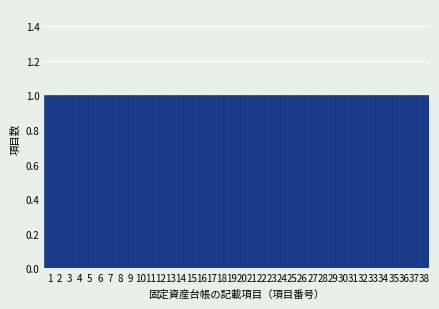

Reading left to right, transcribe this chart: for each bar, give the range it covers on the x-axis and its height. The values are not printed on the chart, so give them approximately, as read against the axis.

0.5 to 1.5: 1
1.5 to 2.5: 1
2.5 to 3.5: 1
3.5 to 4.5: 1
4.5 to 5.5: 1
5.5 to 6.5: 1
6.5 to 7.5: 1
7.5 to 8.5: 1
8.5 to 9.5: 1
9.5 to 10.5: 1
10.5 to 11.5: 1
11.5 to 12.5: 1
12.5 to 13.5: 1
13.5 to 14.5: 1
14.5 to 15.5: 1
15.5 to 16.5: 1
16.5 to 17.5: 1
17.5 to 18.5: 1
18.5 to 19.5: 1
19.5 to 20.5: 1
20.5 to 21.5: 1
21.5 to 22.5: 1
22.5 to 23.5: 1
23.5 to 24.5: 1
24.5 to 25.5: 1
25.5 to 26.5: 1
26.5 to 27.5: 1
27.5 to 28.5: 1
28.5 to 29.5: 1
29.5 to 30.5: 1
30.5 to 31.5: 1
31.5 to 32.5: 1
32.5 to 33.5: 1
33.5 to 34.5: 1
34.5 to 35.5: 1
35.5 to 36.5: 1
36.5 to 37.5: 1
37.5 to 38.5: 1